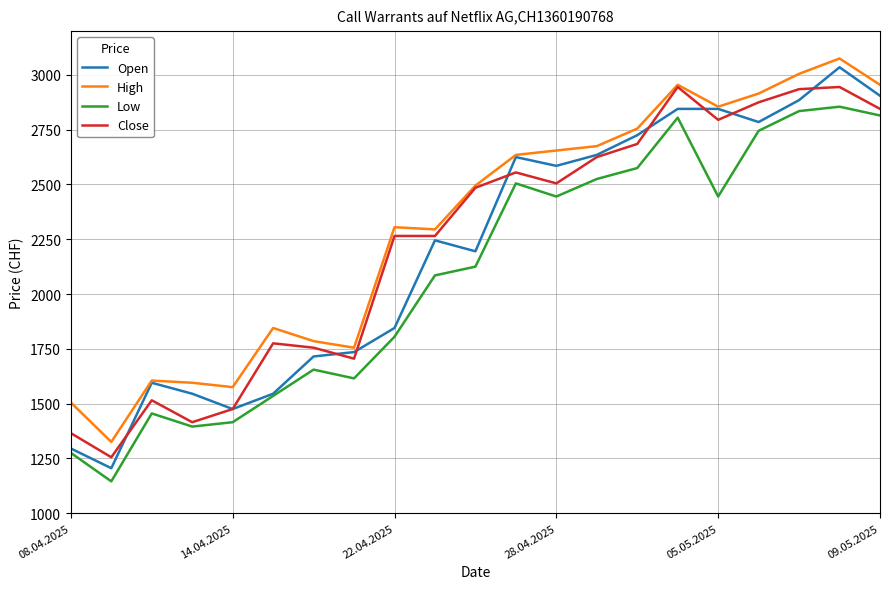

True or false: High and Low cross at least once.

False